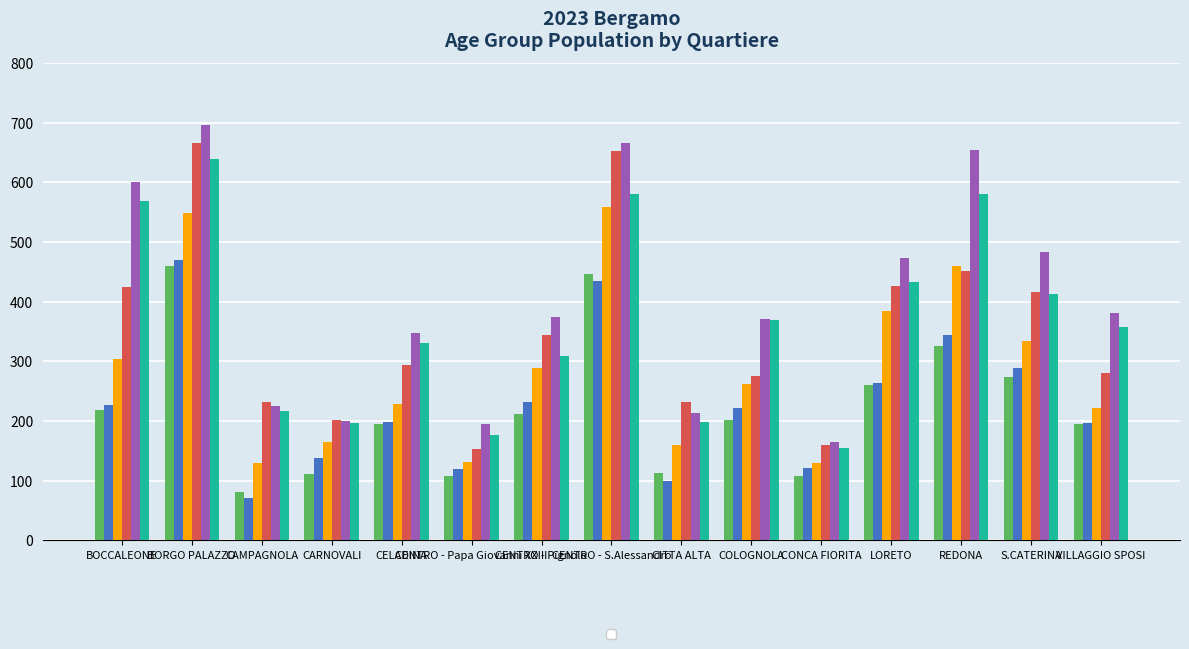

Reading left to right, what are all the values shown in this chart?

_35_39: BOCCALEONE=218	BORGO PALAZZO=460	CAMPAGNOLA=81	CARNOVALI=111	CELADINA=195	CENTRO - Papa Giovanni XXIII=107	CENTRO - Pignolo=212	CENTRO - S.Alessandro=447	CITTA ALTA=113	COLOGNOLA=201	CONCA FIORITA=108	LORETO=260	REDONA=325	S.CATERINA=274	VILLAGGIO SPOSI=194
_40_44: BOCCALEONE=226	BORGO PALAZZO=470	CAMPAGNOLA=71	CARNOVALI=137	CELADINA=199	CENTRO - Papa Giovanni XXIII=120	CENTRO - Pignolo=231	CENTRO - S.Alessandro=434	CITTA ALTA=99	COLOGNOLA=221	CONCA FIORITA=121	LORETO=264	REDONA=344	S.CATERINA=289	VILLAGGIO SPOSI=197
_45_49: BOCCALEONE=303	BORGO PALAZZO=548	CAMPAGNOLA=130	CARNOVALI=165	CELADINA=229	CENTRO - Papa Giovanni XXIII=131	CENTRO - Pignolo=288	CENTRO - S.Alessandro=559	CITTA ALTA=160	COLOGNOLA=262	CONCA FIORITA=129	LORETO=384	REDONA=460	S.CATERINA=334	VILLAGGIO SPOSI=222
_50_54: BOCCALEONE=425	BORGO PALAZZO=665	CAMPAGNOLA=231	CARNOVALI=202	CELADINA=293	CENTRO - Papa Giovanni XXIII=153	CENTRO - Pignolo=344	CENTRO - S.Alessandro=652	CITTA ALTA=231	COLOGNOLA=276	CONCA FIORITA=159	LORETO=426	REDONA=451	S.CATERINA=416	VILLAGGIO SPOSI=281
_55_59: BOCCALEONE=600	BORGO PALAZZO=696	CAMPAGNOLA=225	CARNOVALI=200	CELADINA=347	CENTRO - Papa Giovanni XXIII=194	CENTRO - Pignolo=374	CENTRO - S.Alessandro=665	CITTA ALTA=213	COLOGNOLA=370	CONCA FIORITA=165	LORETO=473	REDONA=654	S.CATERINA=483	VILLAGGIO SPOSI=381
_60_64: BOCCALEONE=568	BORGO PALAZZO=639	CAMPAGNOLA=216	CARNOVALI=196	CELADINA=330	CENTRO - Papa Giovanni XXIII=177	CENTRO - Pignolo=308	CENTRO - S.Alessandro=581	CITTA ALTA=198	COLOGNOLA=369	CONCA FIORITA=154	LORETO=433	REDONA=581	S.CATERINA=412	VILLAGGIO SPOSI=358